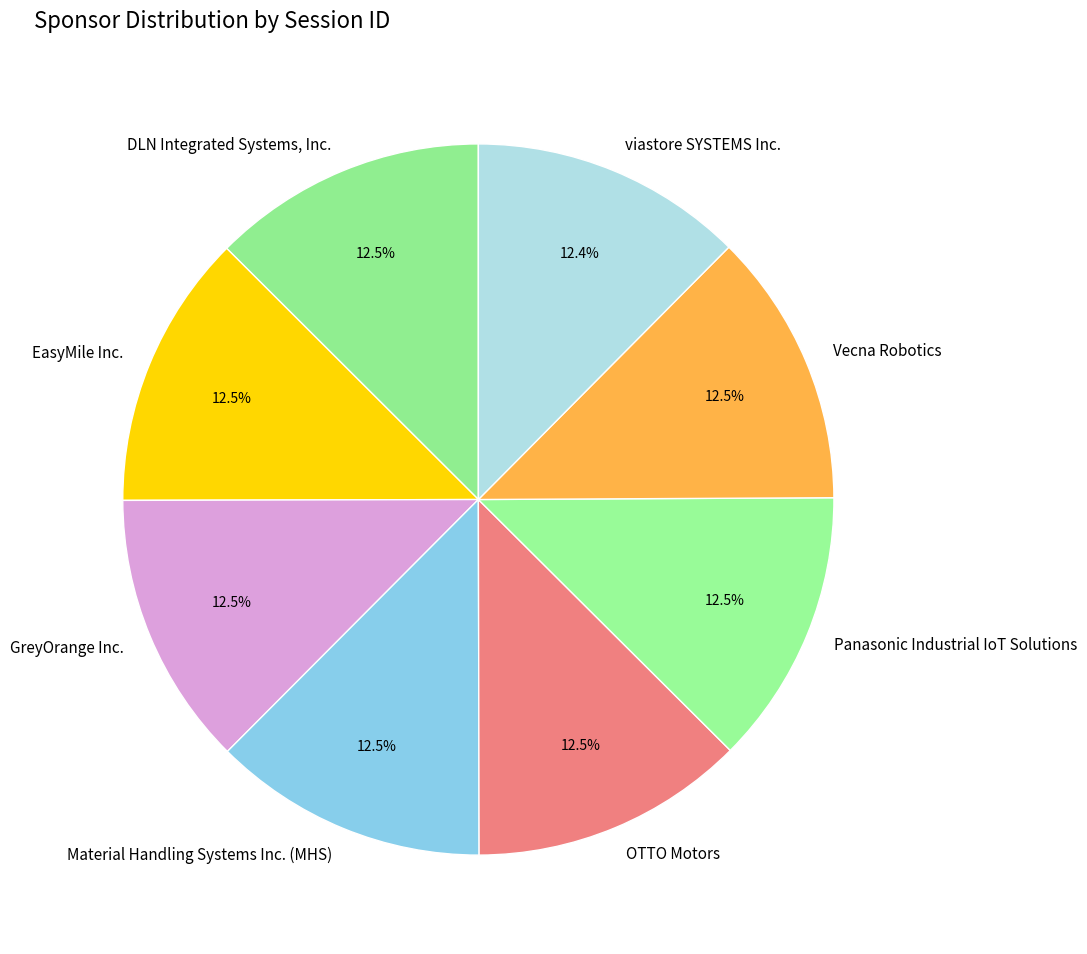

Is Material Handling Systems Inc. (MHS) the majority of the pie?

No